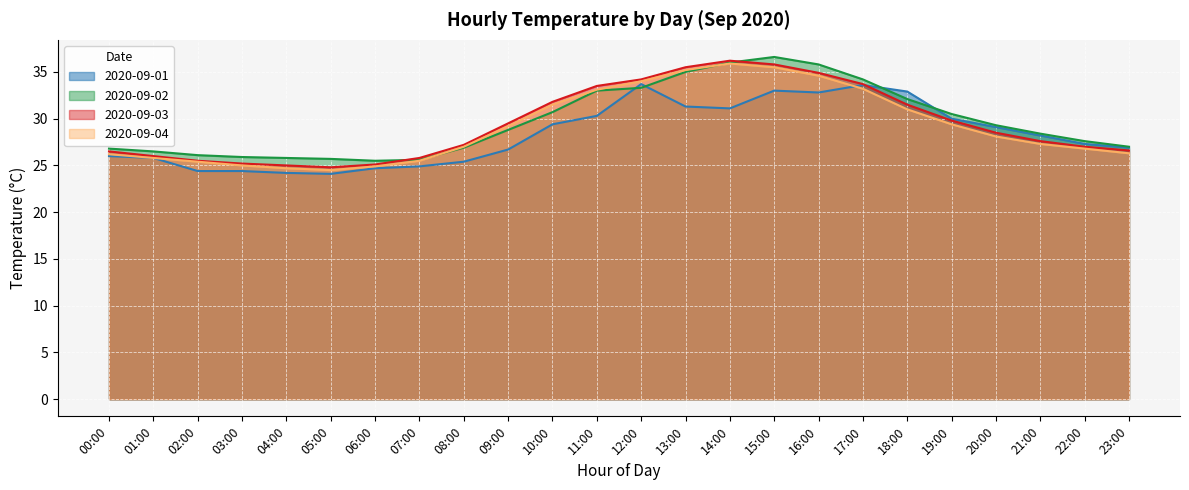

True or false: 2020-09-04 and 2020-09-01 cross at least once.

True